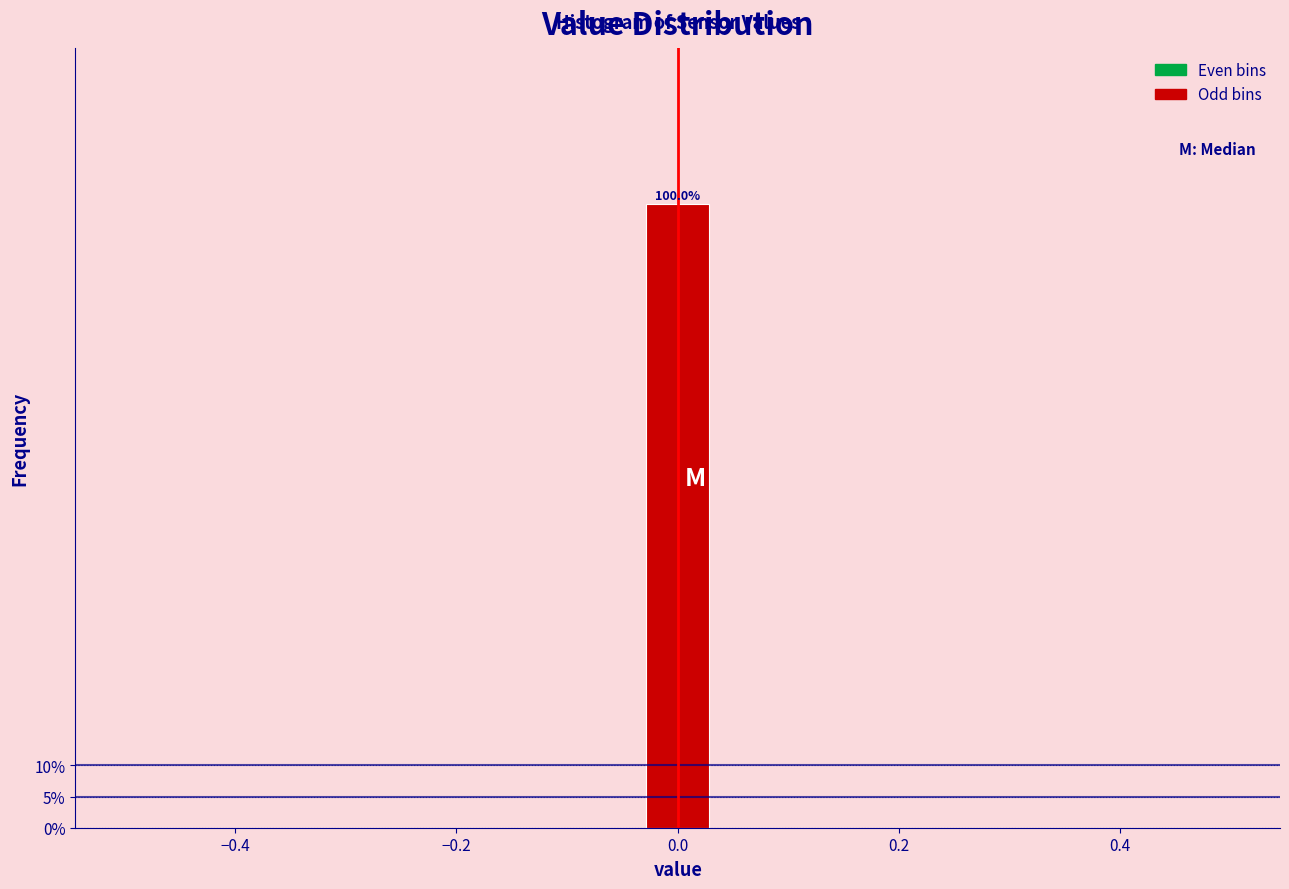

Around what value on the x-axis is the tallest bar? Give the approximate position of its centre, as read against the axis.

0.00